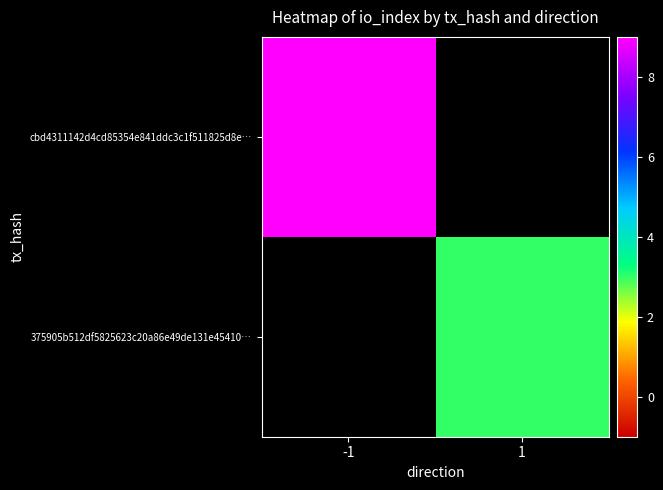

What is the smallest value displayed?

3.0